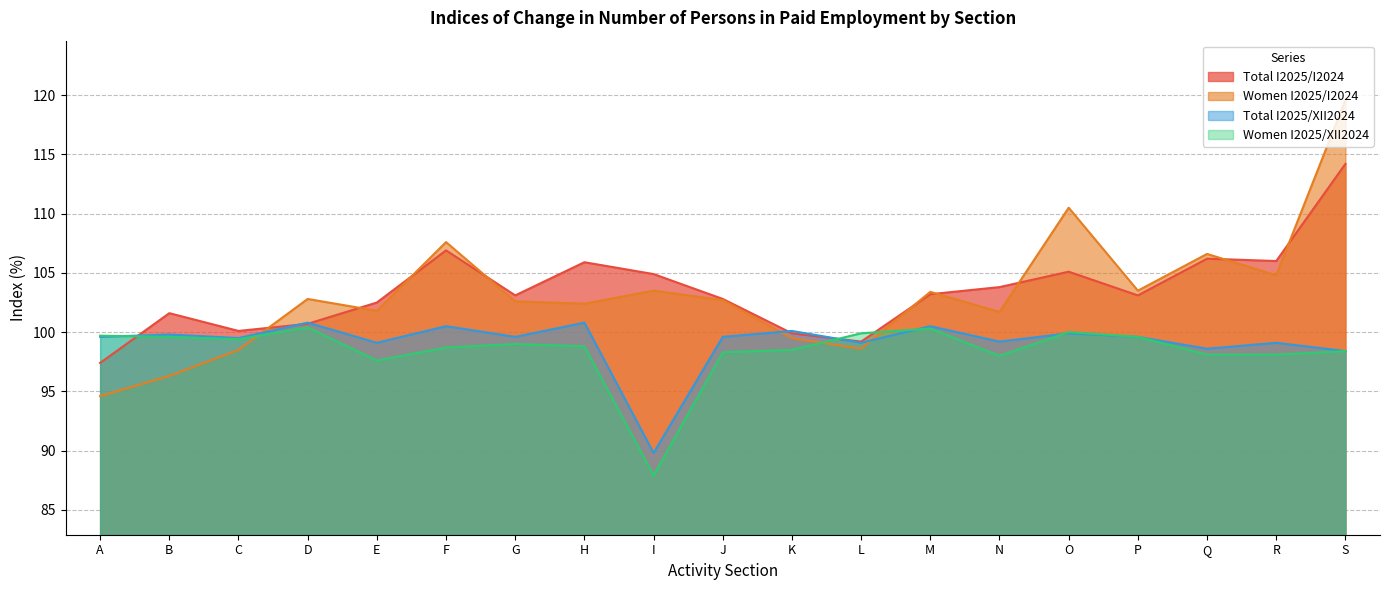

At which label is Women I2025/I2024 closest to 107?

Q